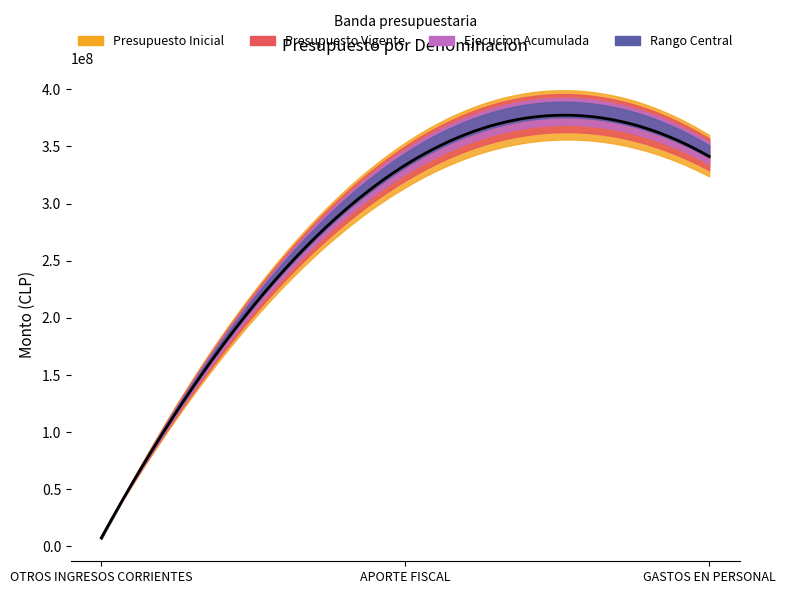

Is the value of Presupuesto Vigente at OTROS INGRESOS CORRIENTES greater than the value of Ejecucion Acumulada at OTROS INGRESOS CORRIENTES?

No